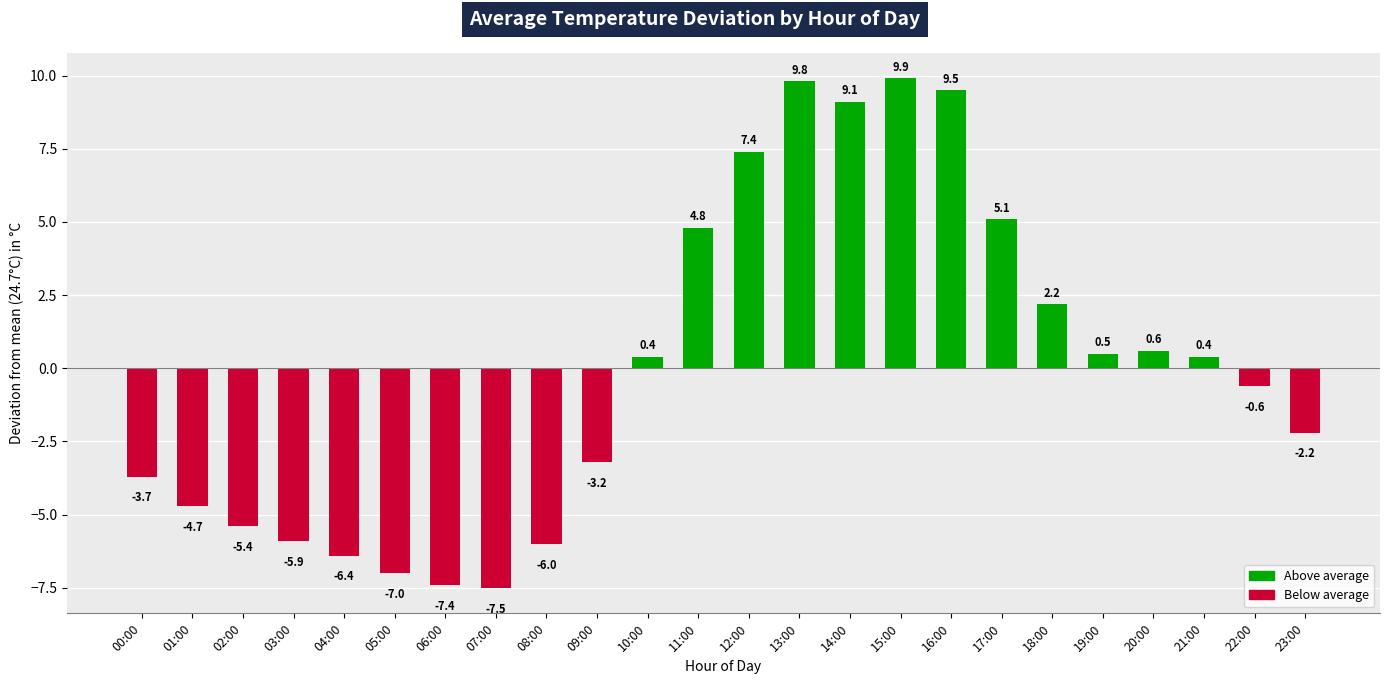

What is the change in value from 10:00 to 14:00?

+8.7